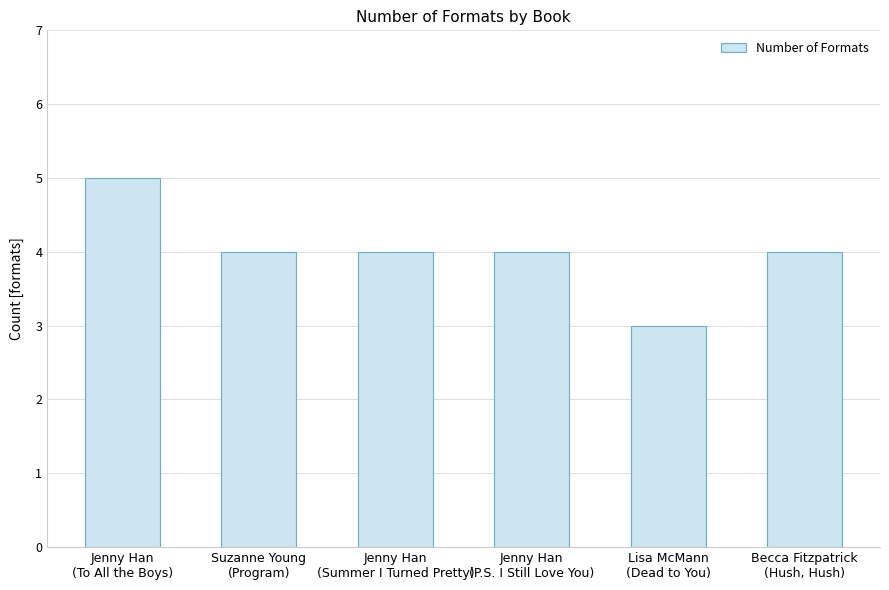

How many bars are there in total?

6